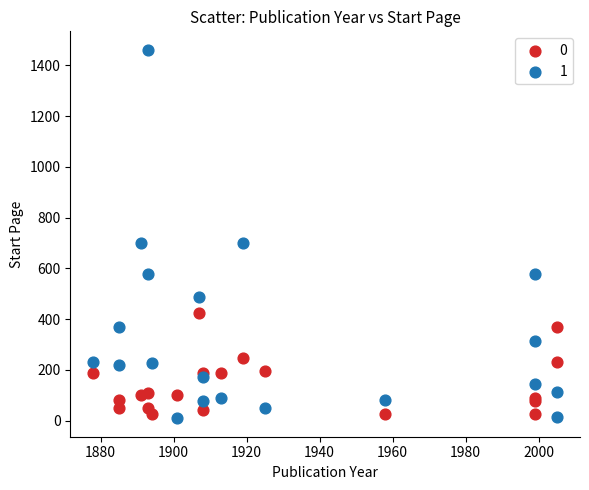

Which series contains the lowest Y value?

1